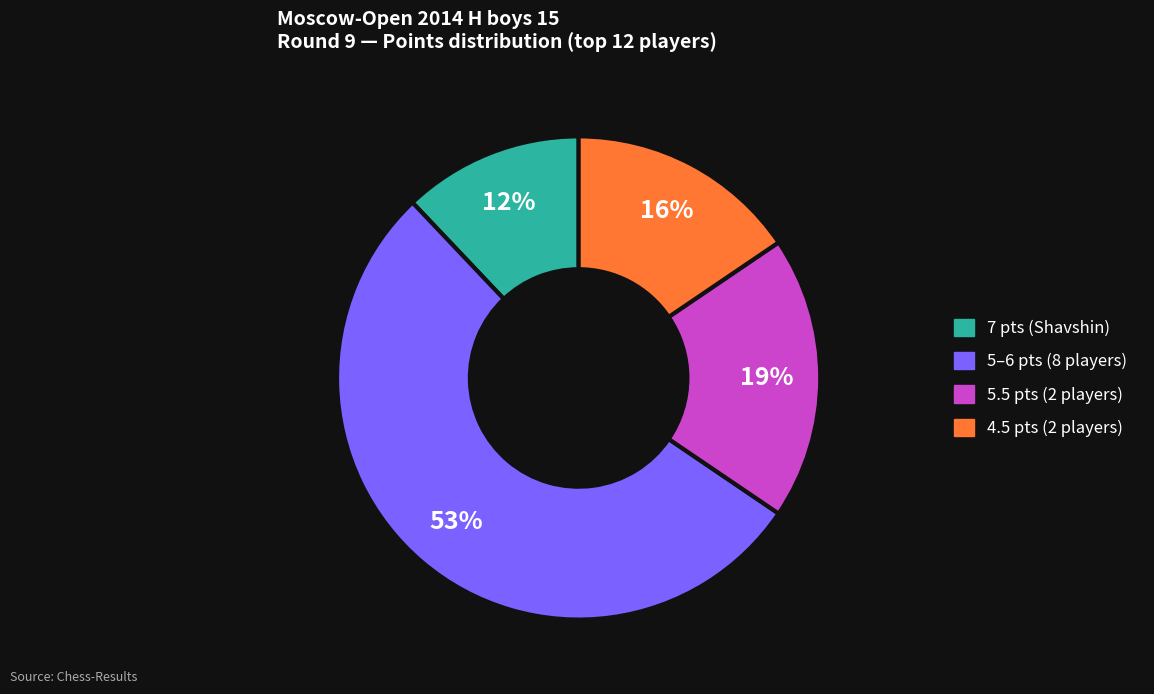

To the nearest percent, what is the difference between the largest and smallest slice percentages?

41%